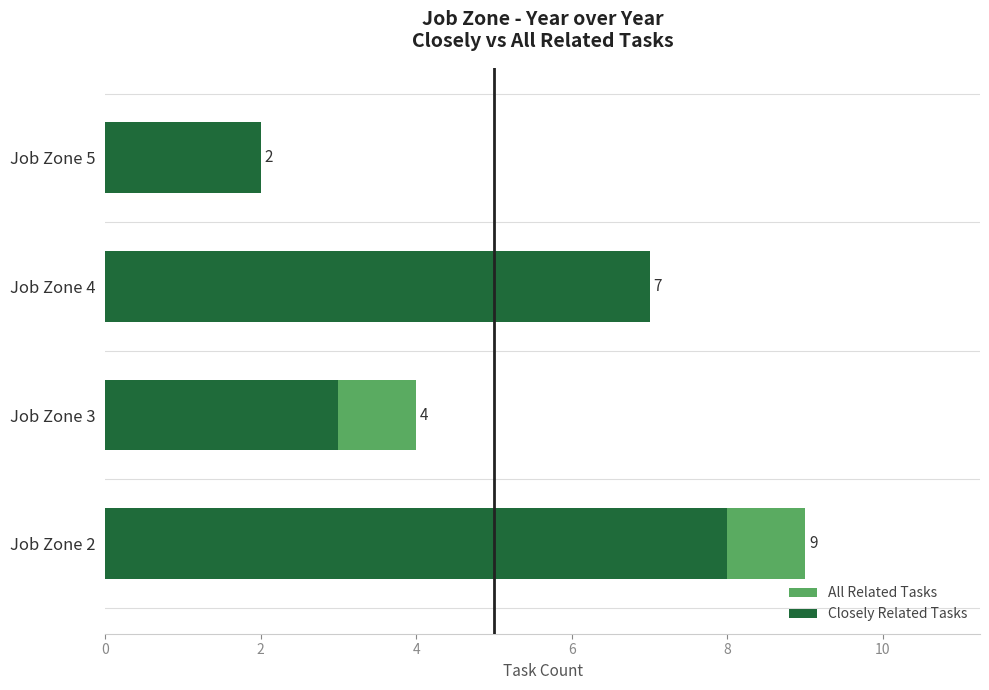

How many bars are there in each group?

2